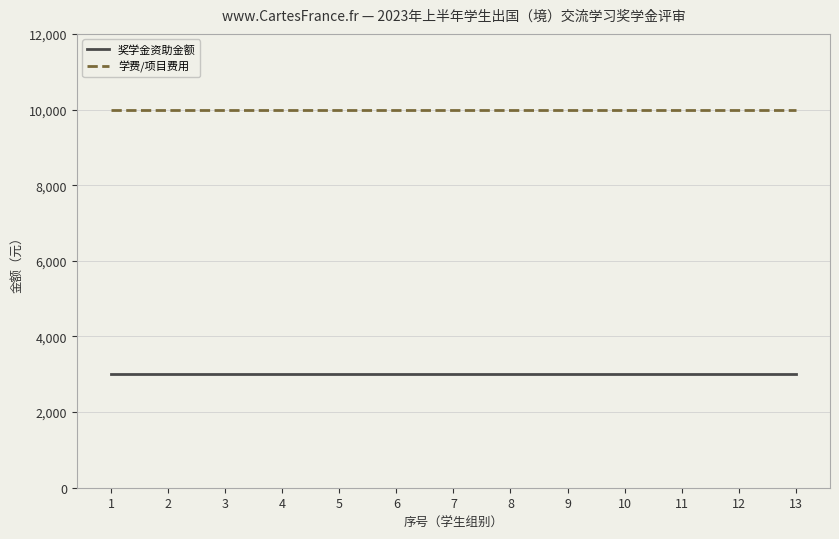

The value of 学费/项目费用 at 4 is 13235. True or false?

False